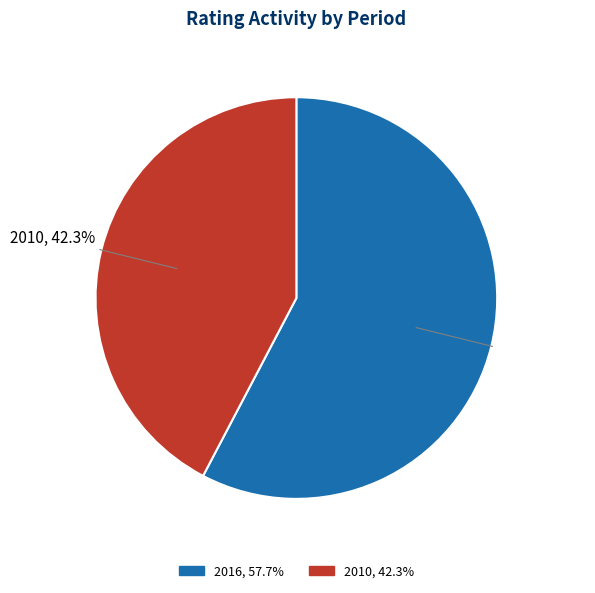

What is the ratio of the value at 2010, 42.3% to the value at 2016, 57.7%?

0.7